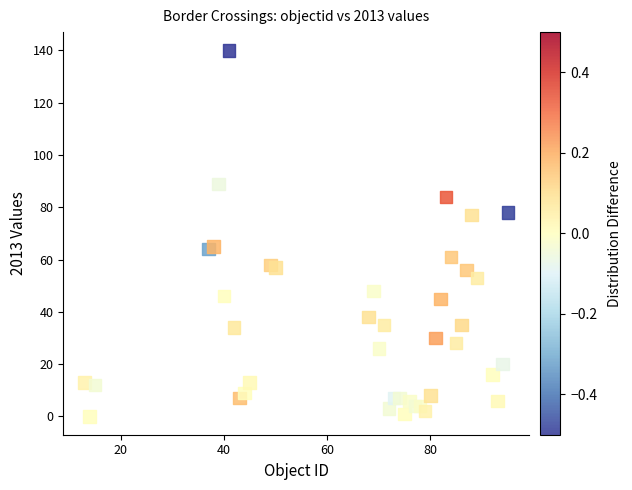

What is the range of Y values (max minus min)?

140